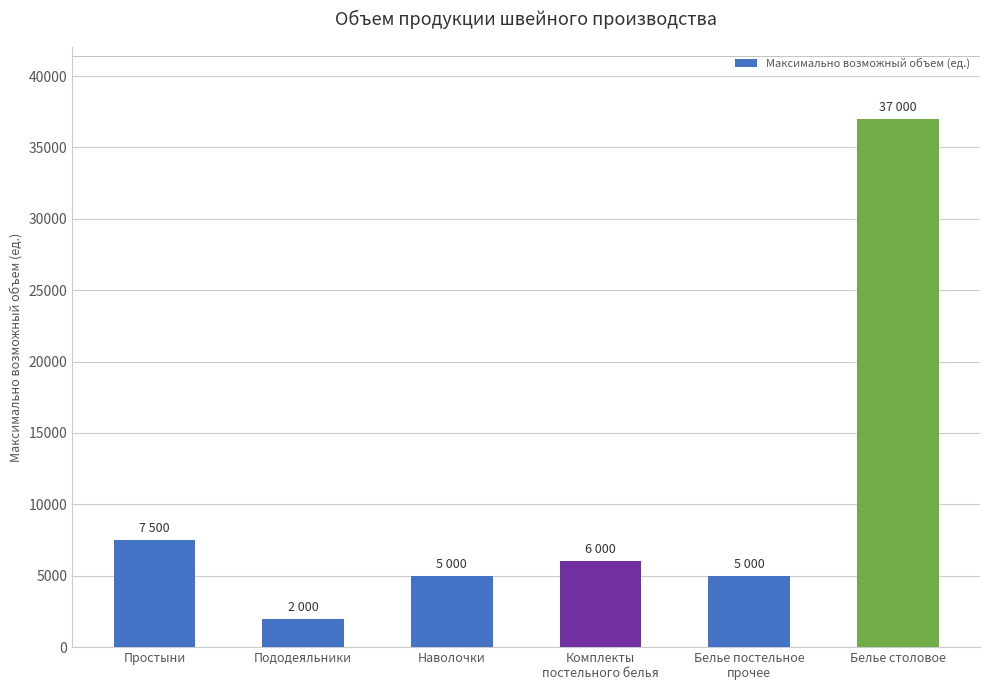

Which label corresponds to the largest value in the chart?

Белье столовое